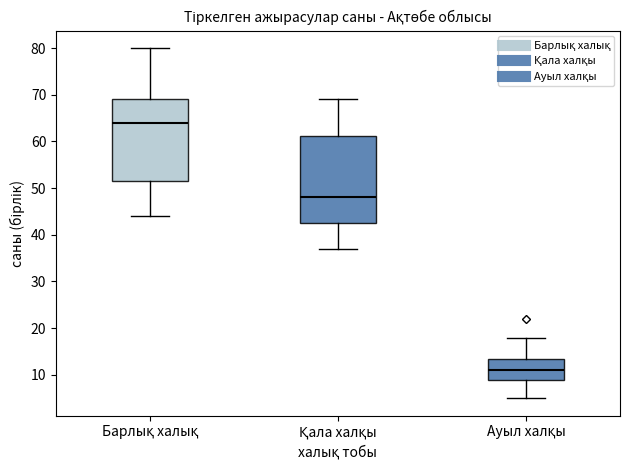

Which box has the lowest median line?

Ауыл халқы